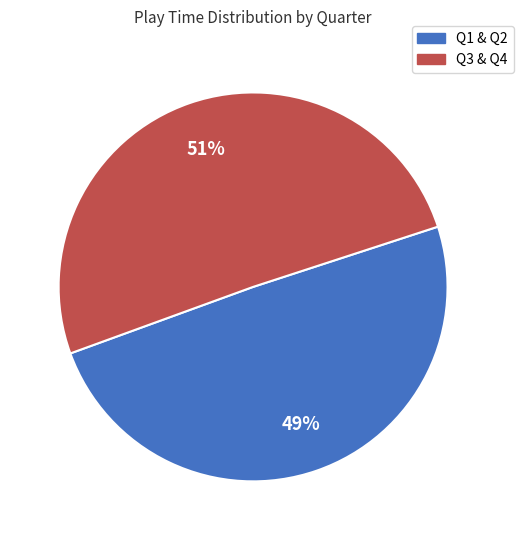

To the nearest percent, what is the average slice percentage?

50%